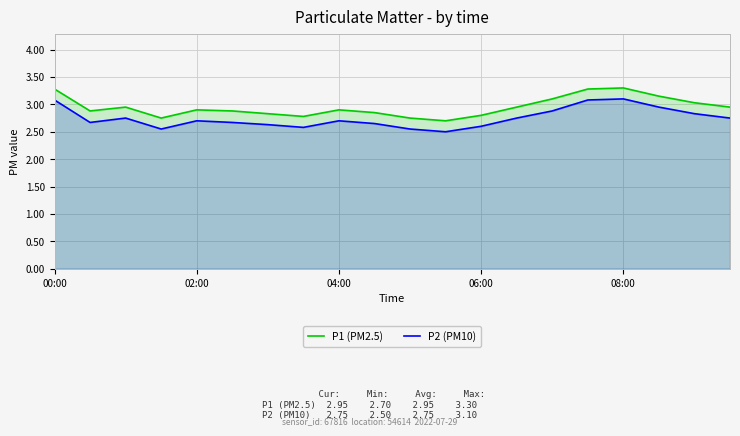

What is the minimum value for P1 (PM2.5)?

2.7